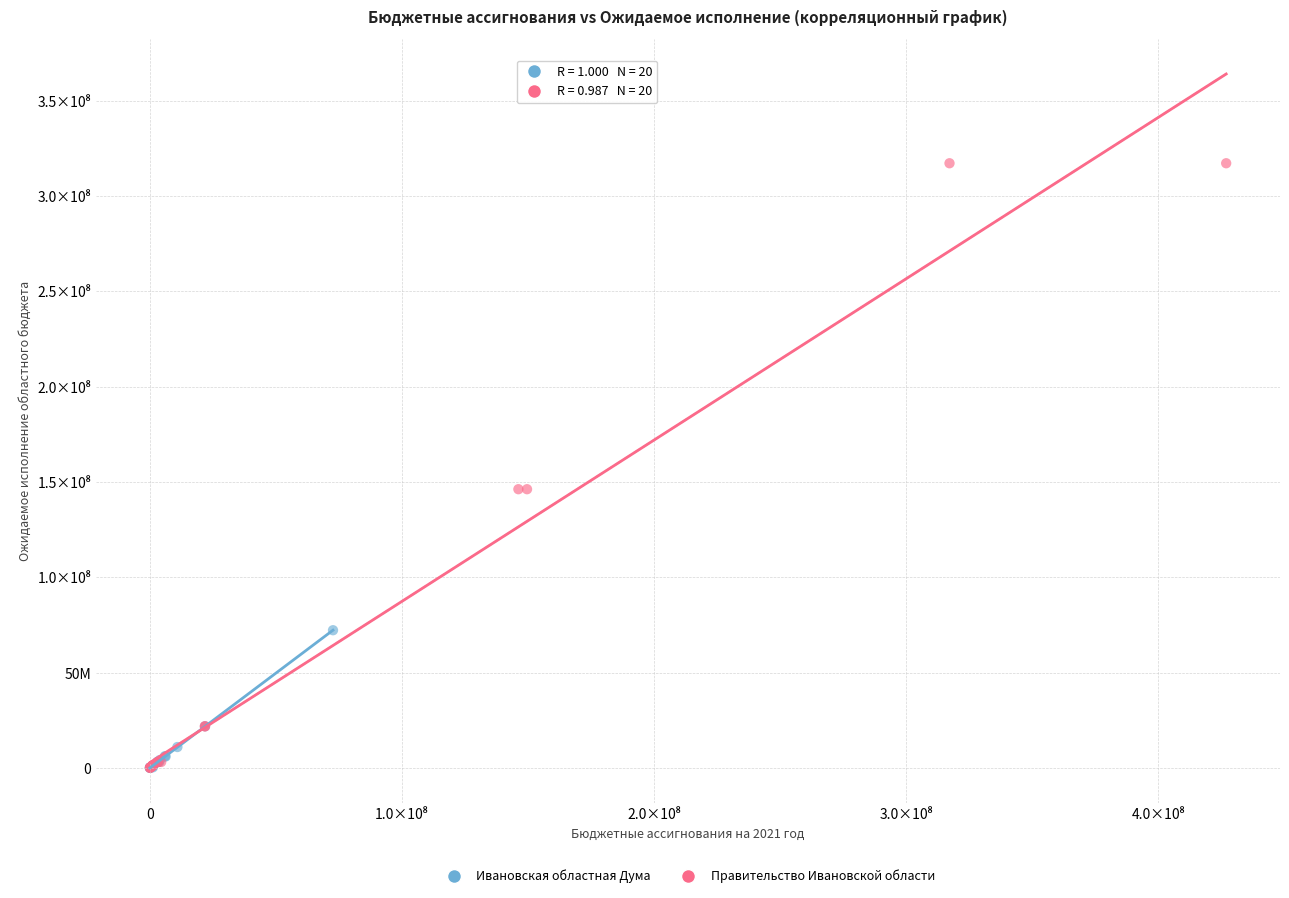

What are all the series names shown in the legend?

Ивановская областная Дума, Правительство Ивановской области